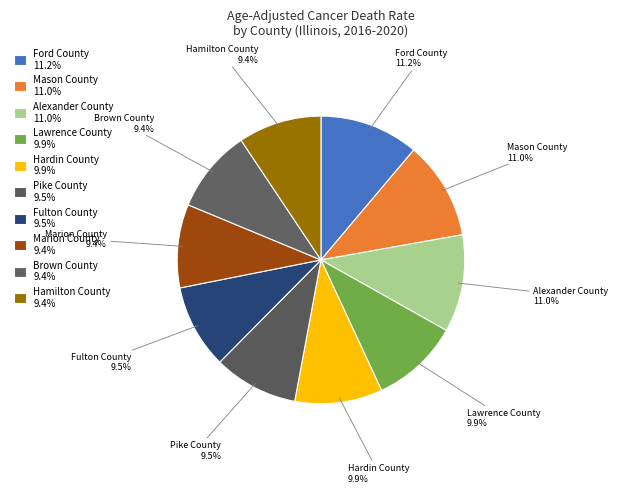

Is the sum of Hardin County 9.9% and Ford County 11.2% greater than half?

No